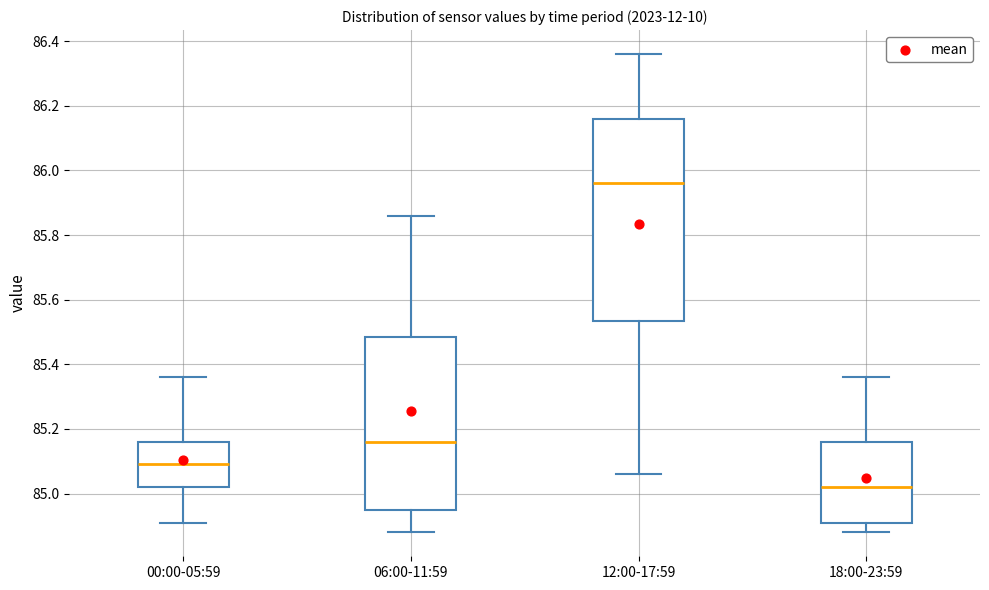

Where does the median line of the box for 18:00-23:59 sit on the y-axis? The values are not printed on the chart, so give them approximately, as read against the axis.

85.02